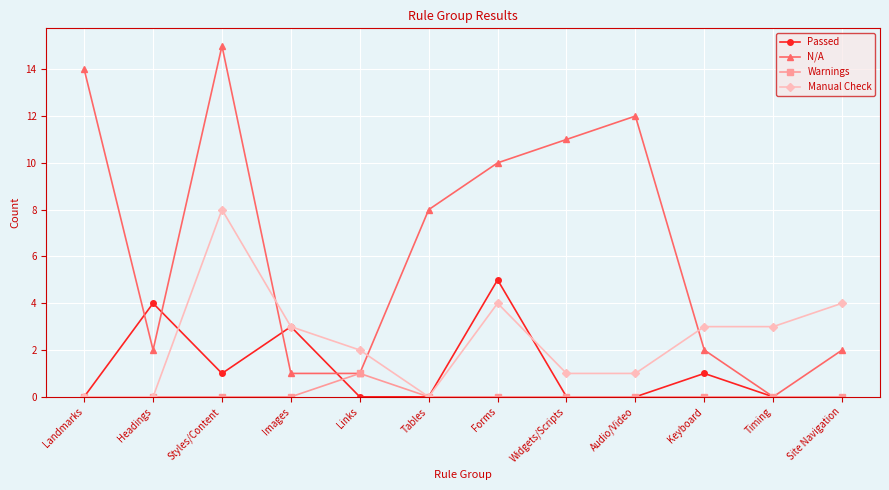

List the series in order of their peak value, highest first.

N/A, Manual Check, Passed, Warnings